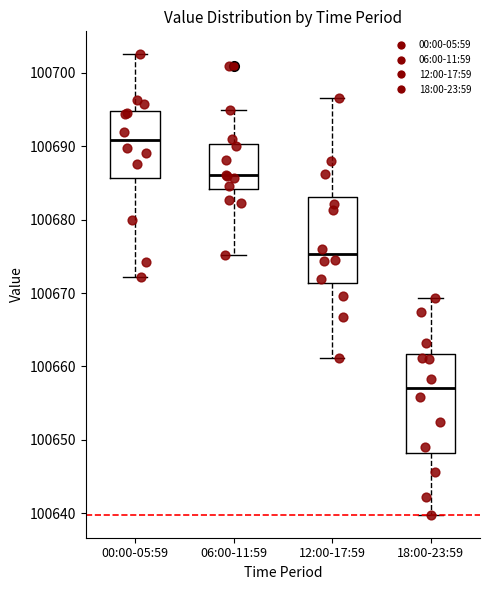

Which box has the highest median line?

00:00-05:59